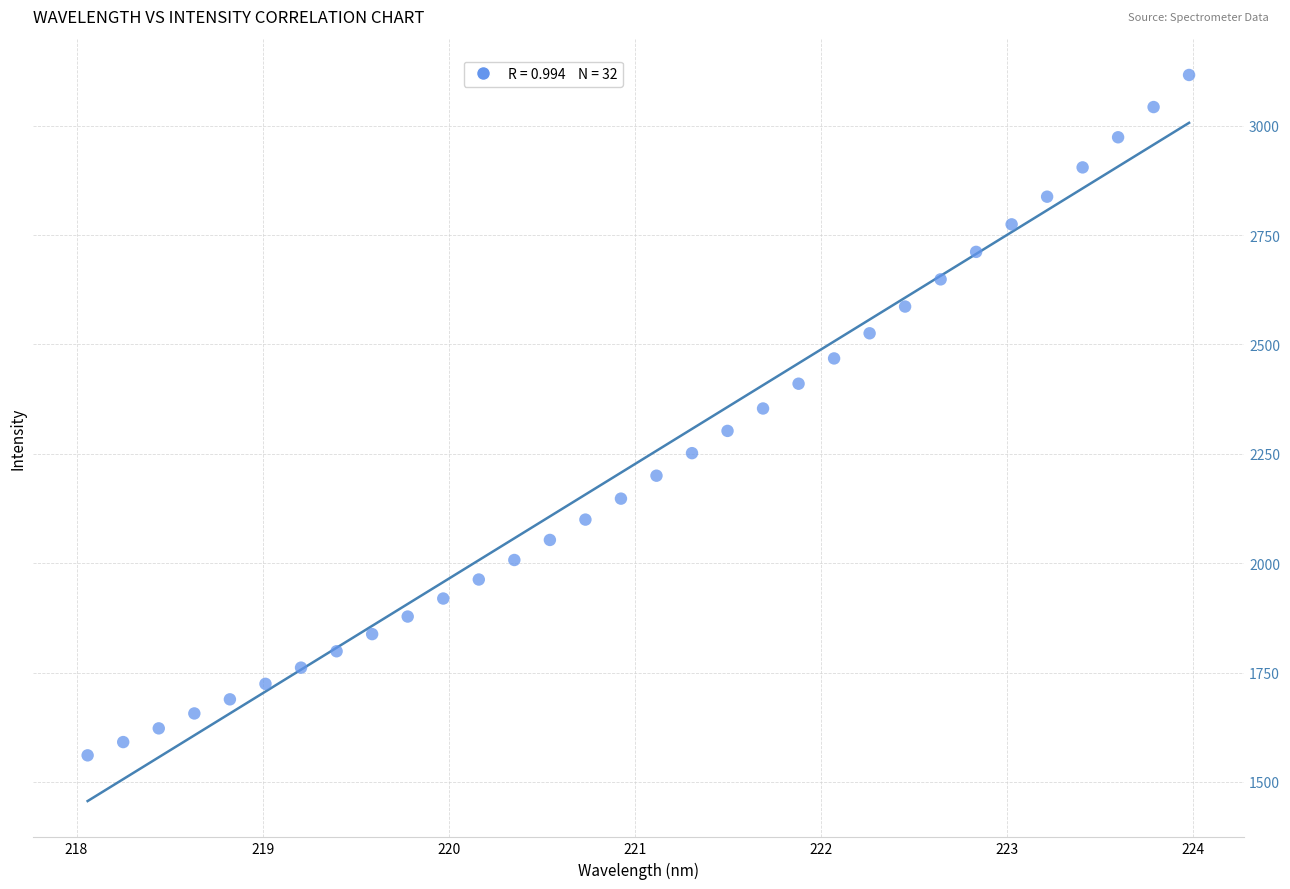

What is the range of Y values (max minus min)?

1555.5